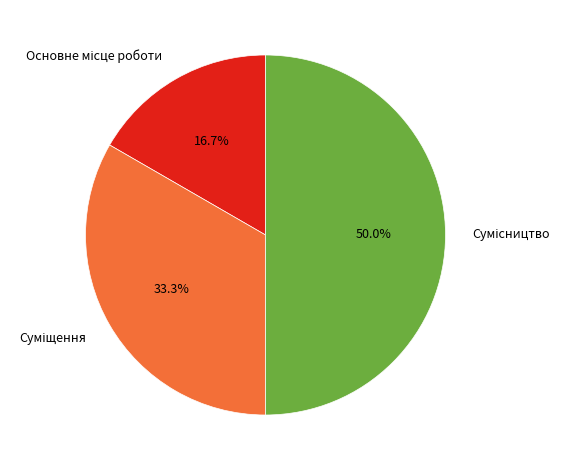

How many slices are in this pie chart?

3